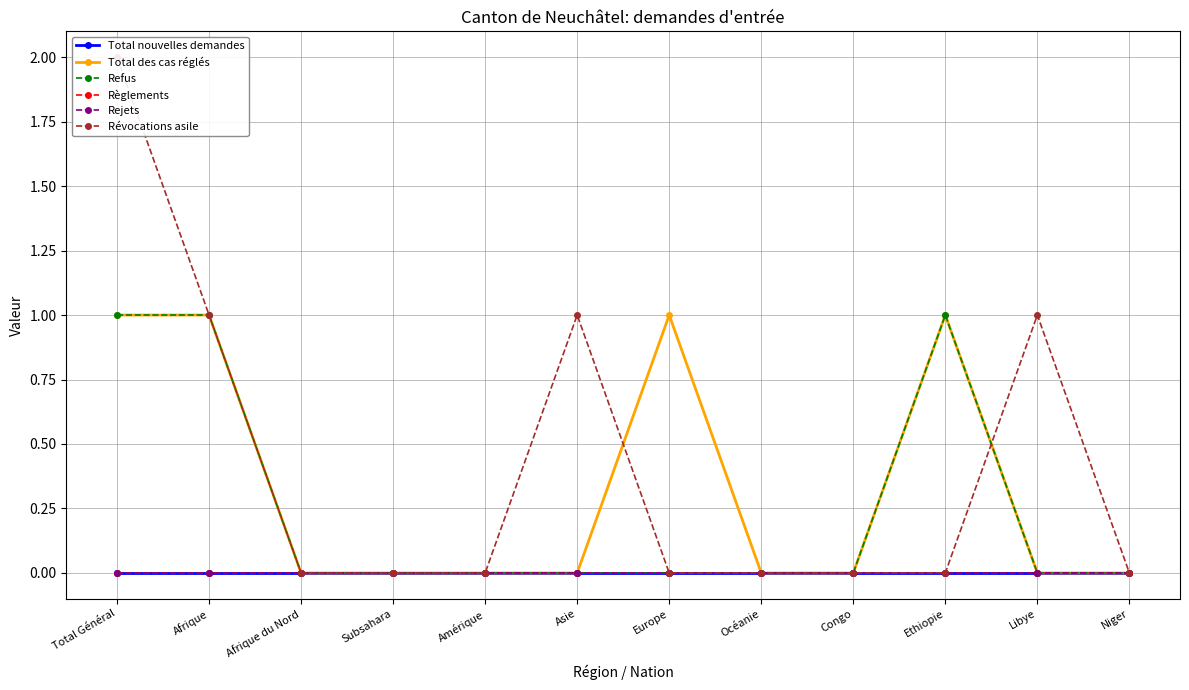

How many distinct data groups are displayed?

6